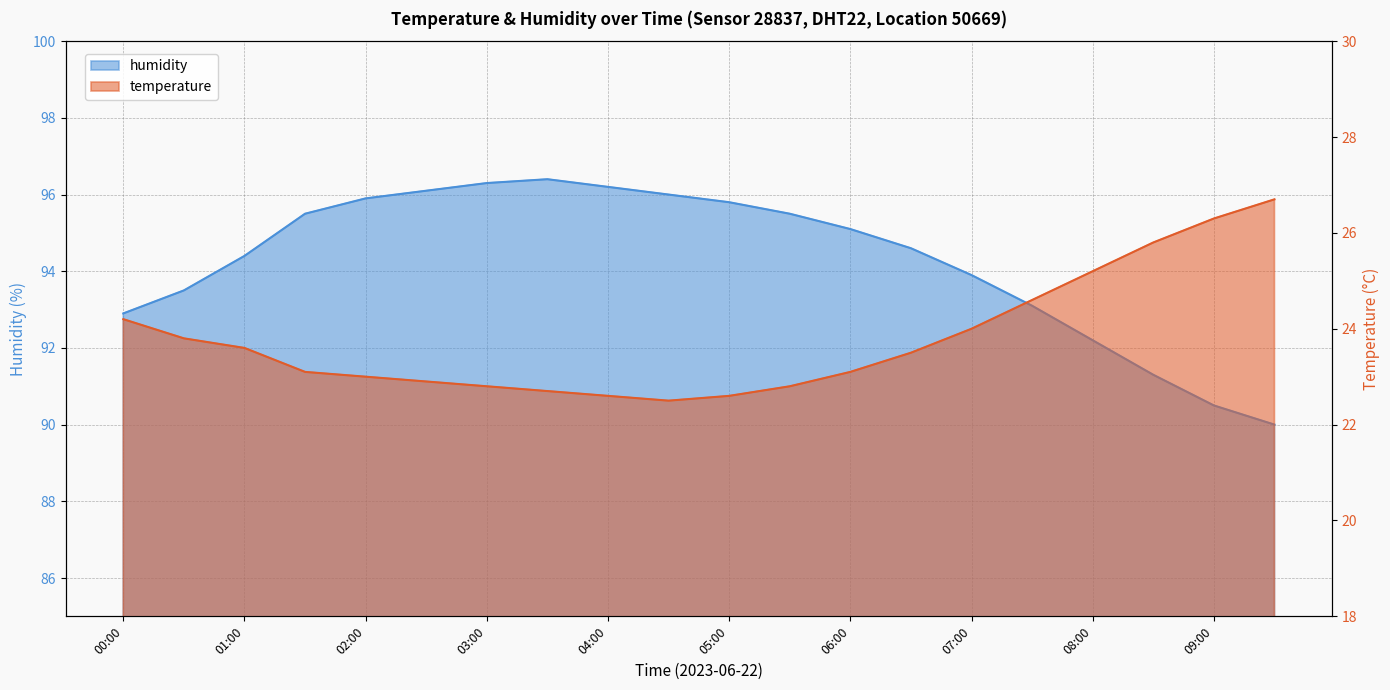

Reading right to left, extract all data points from this chart.

temperature: 26.7	26.3	25.8	25.2	24.6	24.0	23.5	23.1	22.8	22.6	22.5	22.6	22.7	22.8	22.9	23.0	23.1	23.6	23.8	24.2
humidity: 90.0	90.5	91.3	92.2	93.1	93.9	94.6	95.1	95.5	95.8	96.0	96.2	96.4	96.3	96.1	95.9	95.5	94.4	93.5	92.9